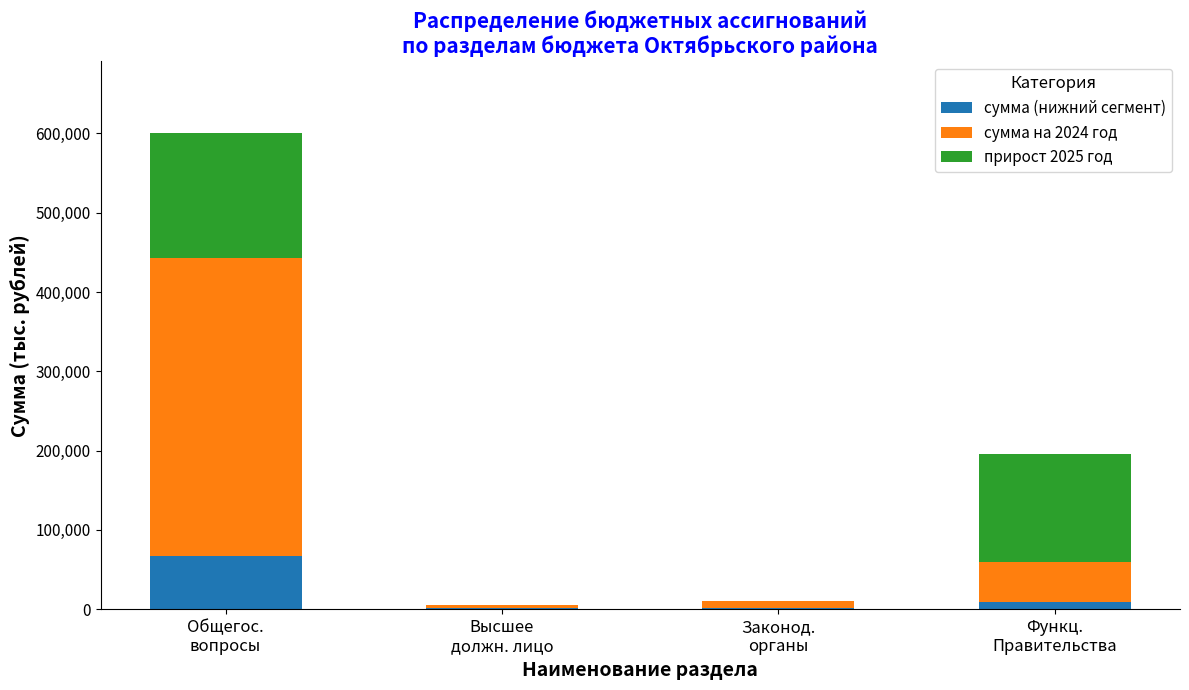

What is the highest value of the сумма (нижний сегмент) series?

66471.8